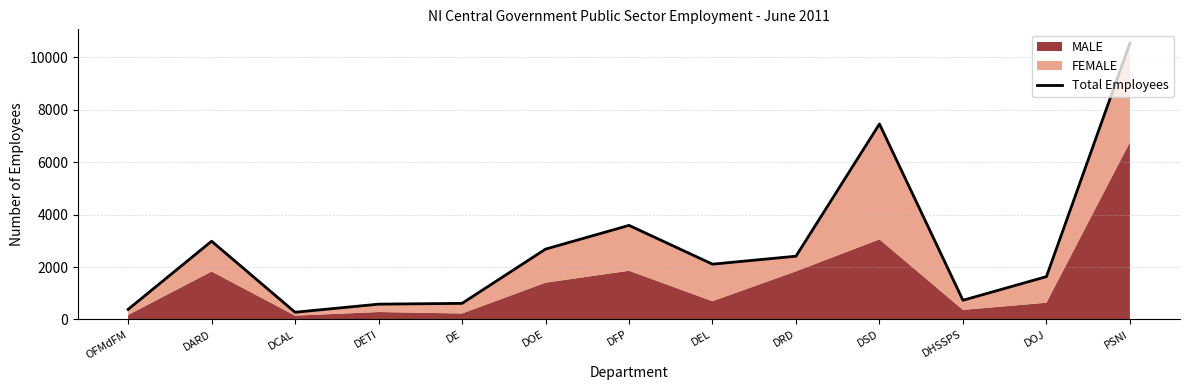

What is the change in value from DOE to DHSSPS?

-1951